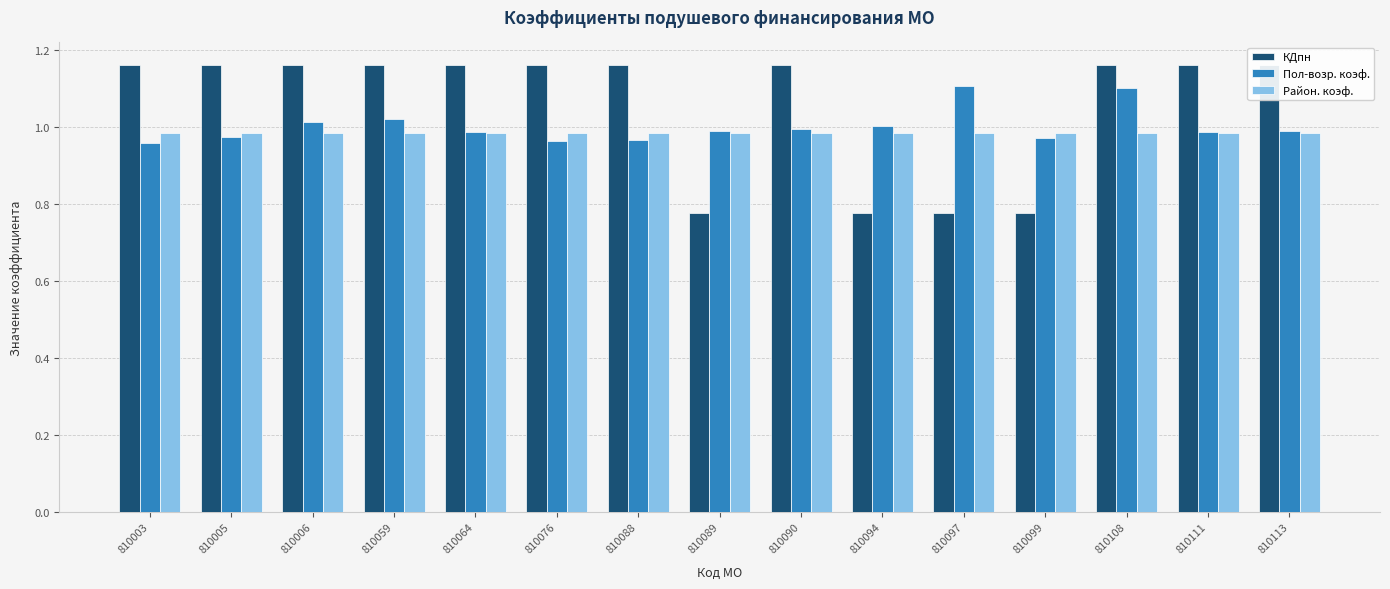

The Район. коэф. series shows 1.0 at 810005. True or false?

True